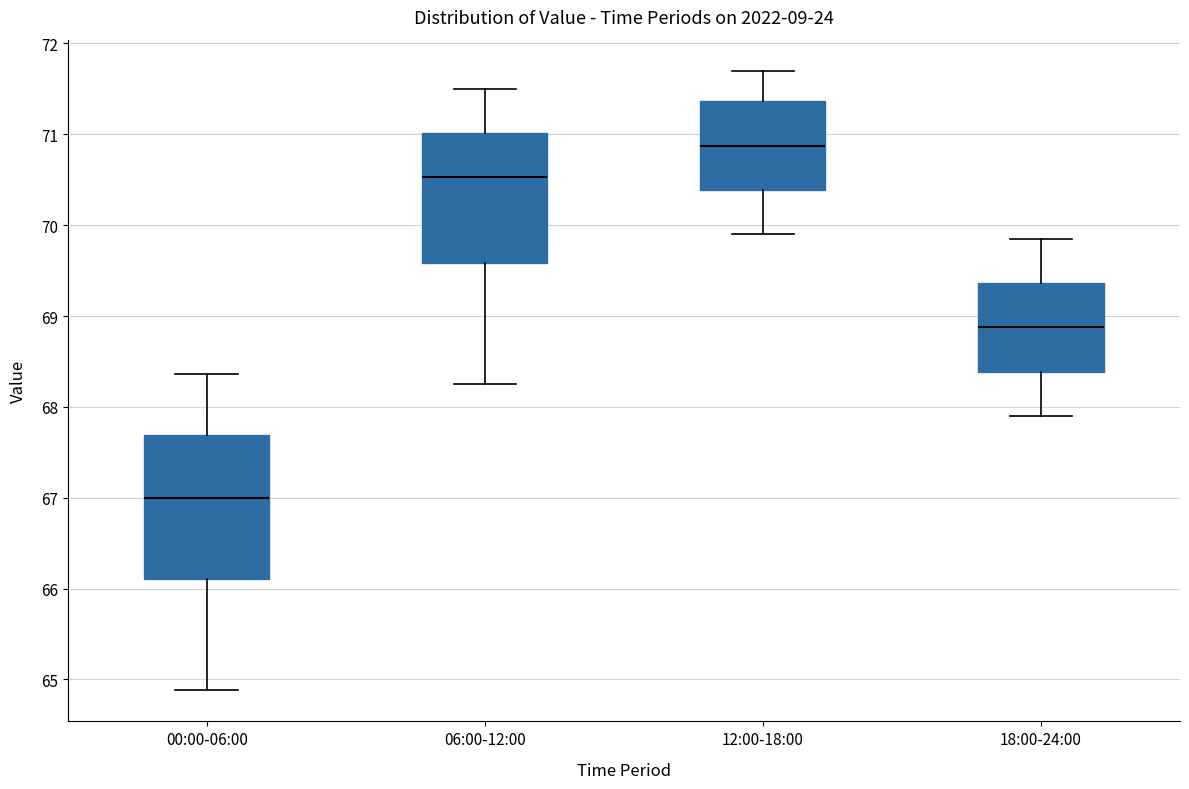

Where does the upper whisker of the box for 00:00-06:00 end on the y-axis? The values are not printed on the chart, so give them approximately, as read against the axis.

68.4